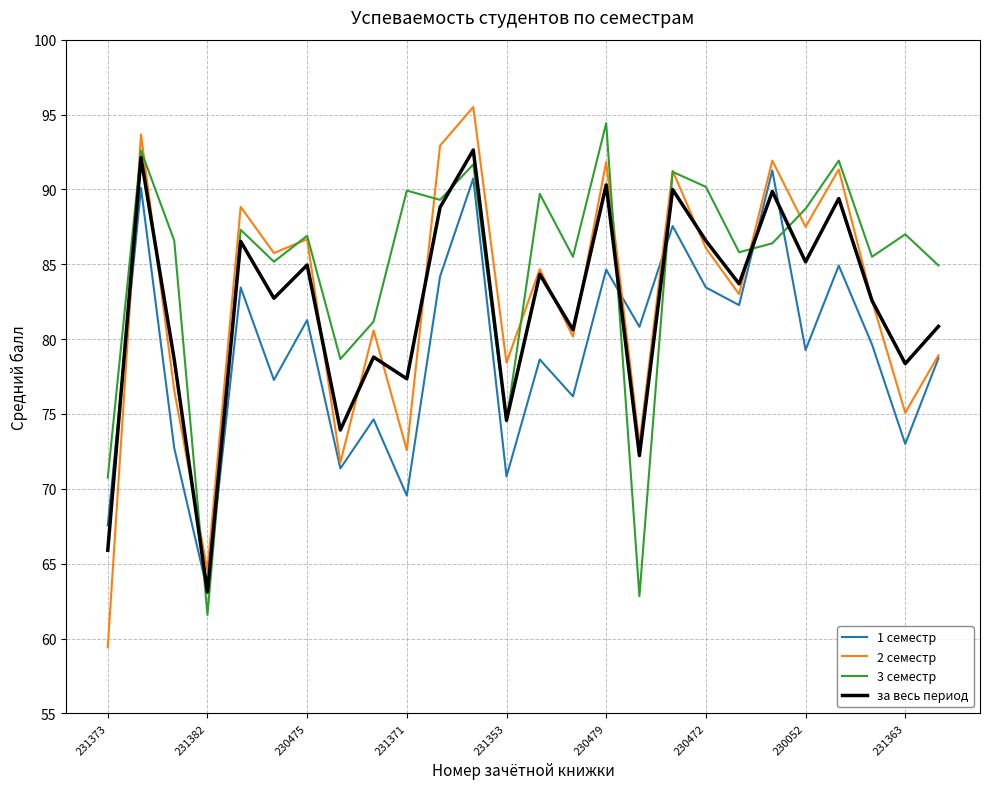

What is the average value of the за весь период series?

82.1